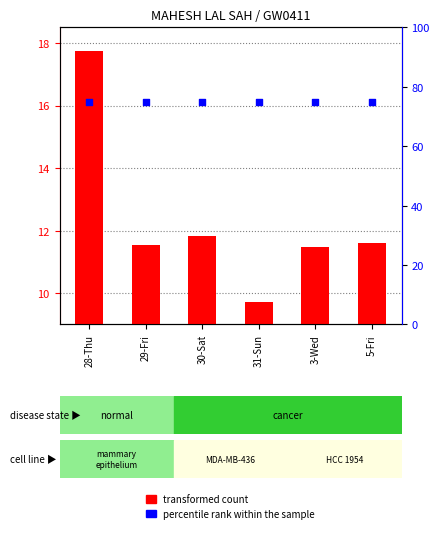

Which series has the largest total across all categories?

percentile rank within the sample